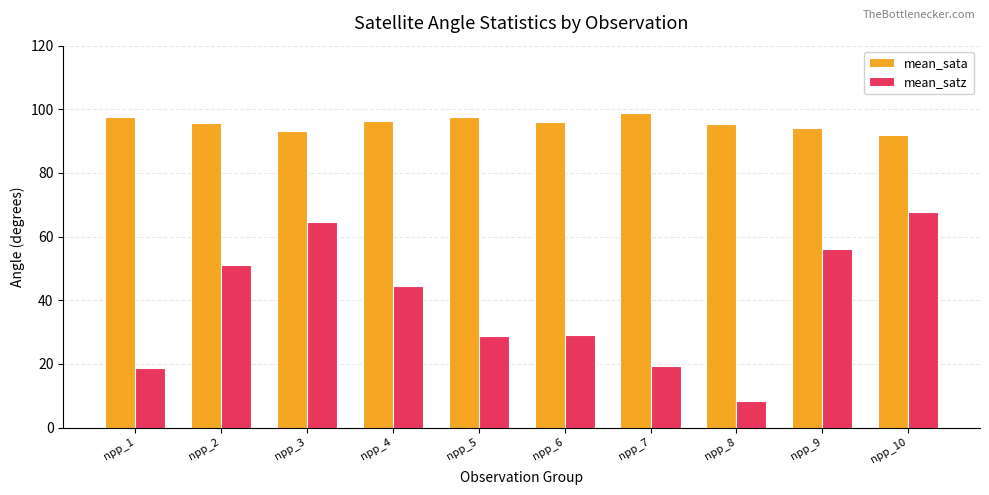

Which series has the widest spread of values?

mean_satz